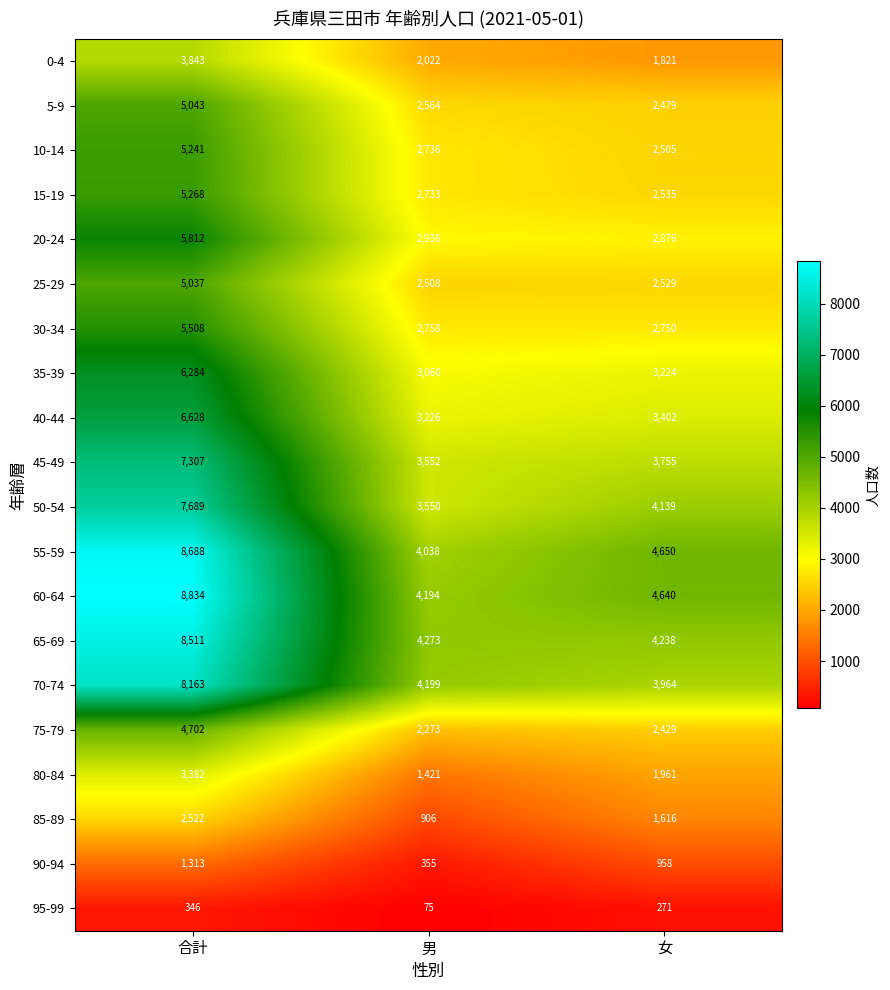

What is the difference between the maximum and second lowest values in the 5-9 series?

2479